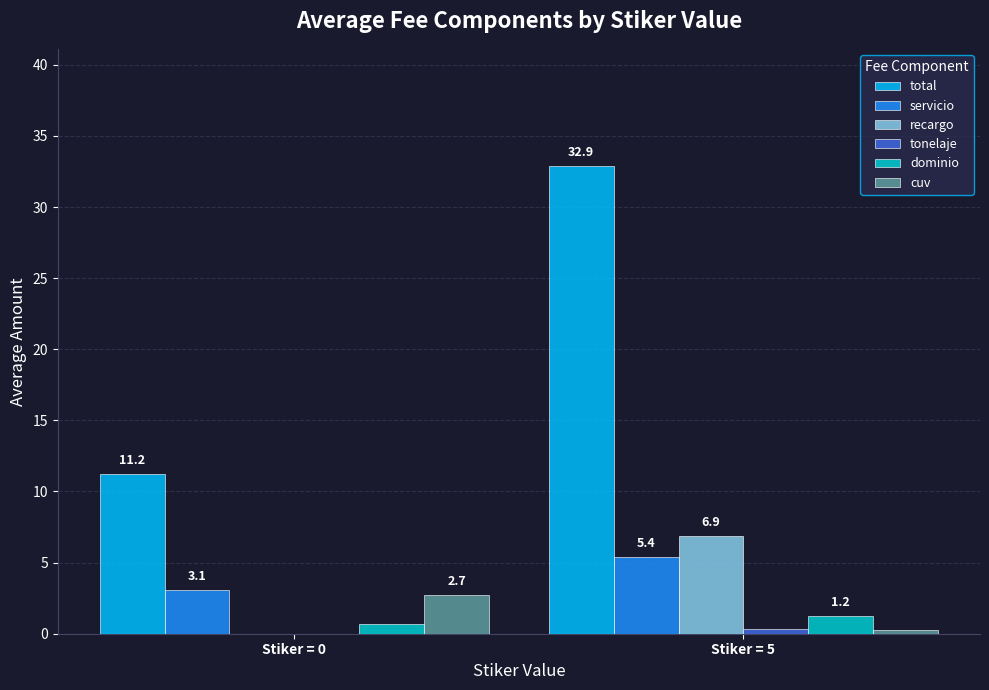

What is the total value across all series at Stiker = 5?

47.0